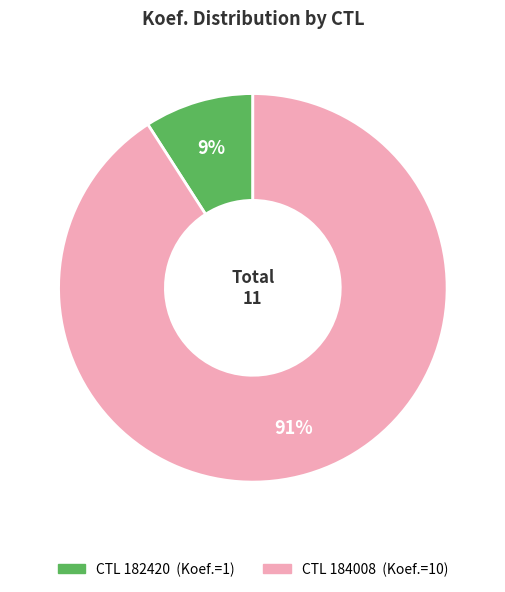

Is there a majority slice in this chart?

Yes